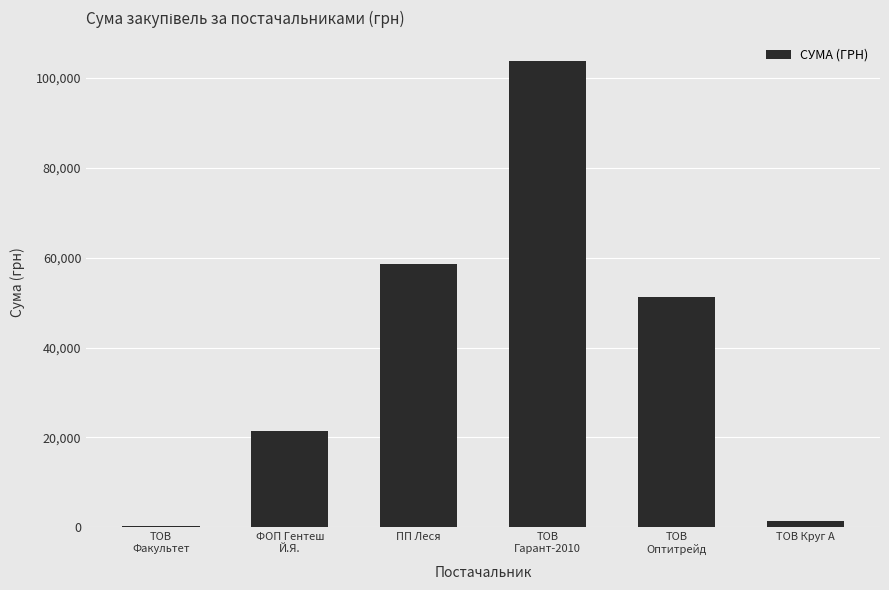

What is the maximum value shown in the chart?

103791.7